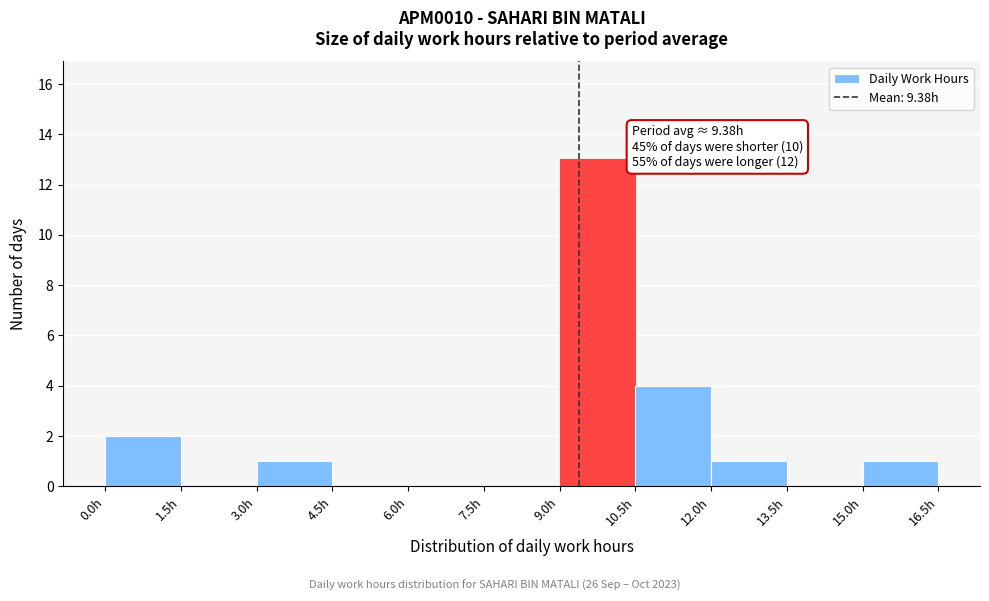

Over which range of the x-axis is the bar tallest?

9.0 to 10.5